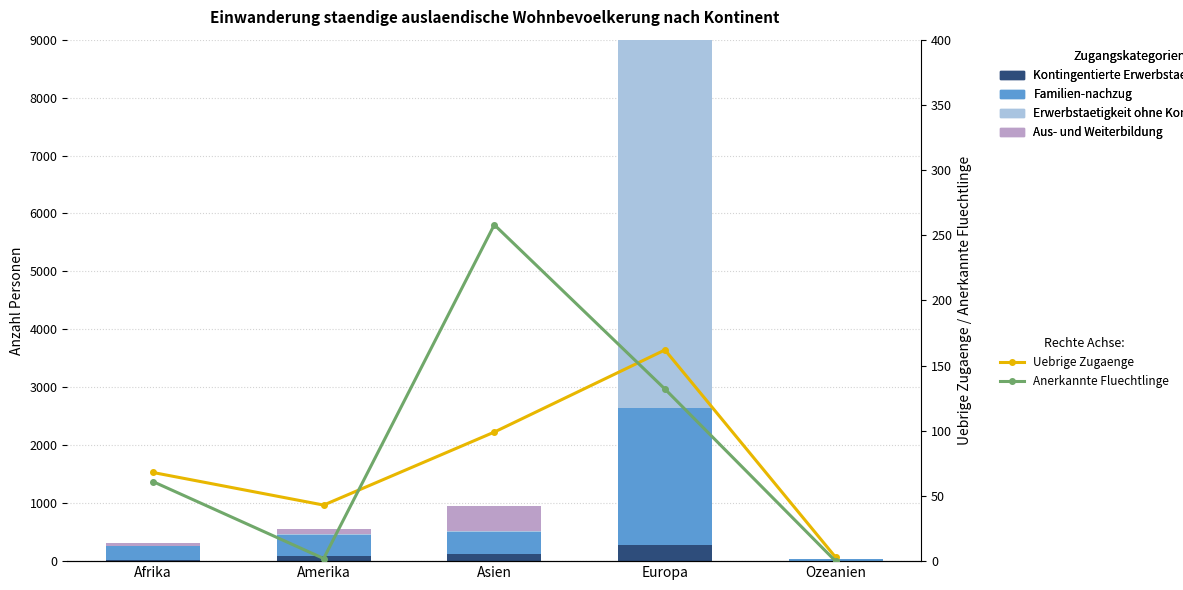

Which category has the highest value in the Uebrige Zugaenge series?

Europa